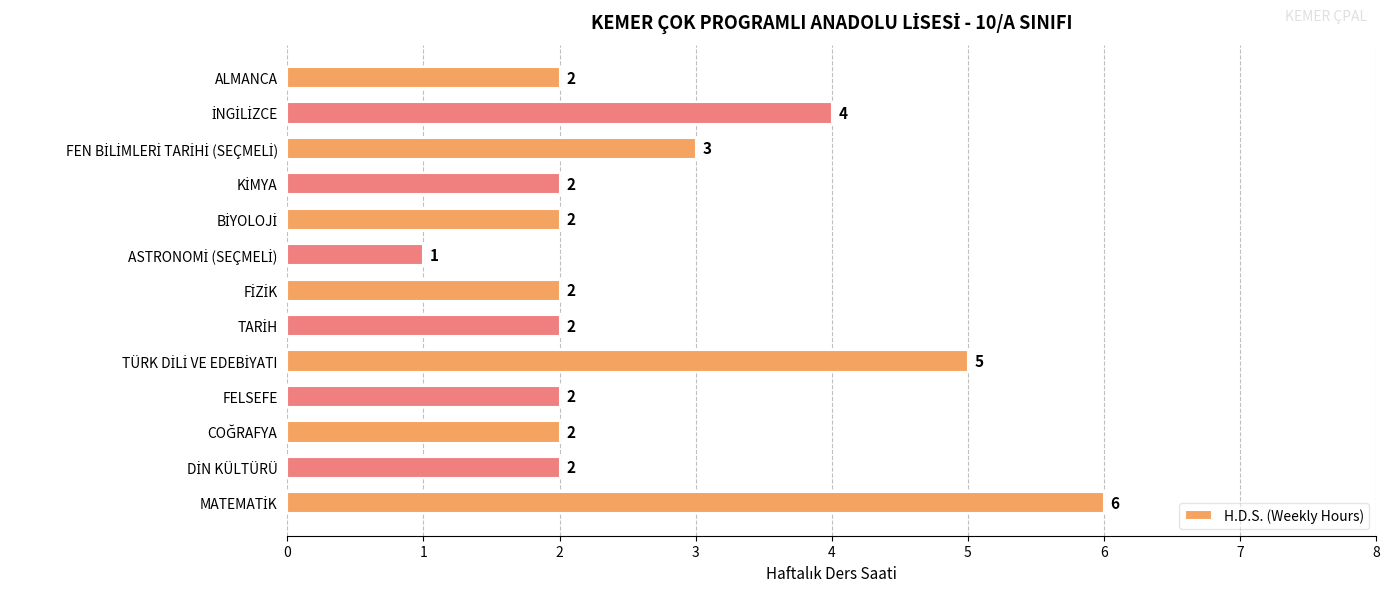

Reading bottom to top, extract all data points from this chart.

6	2	2	2	5	2	2	1	2	2	3	4	2